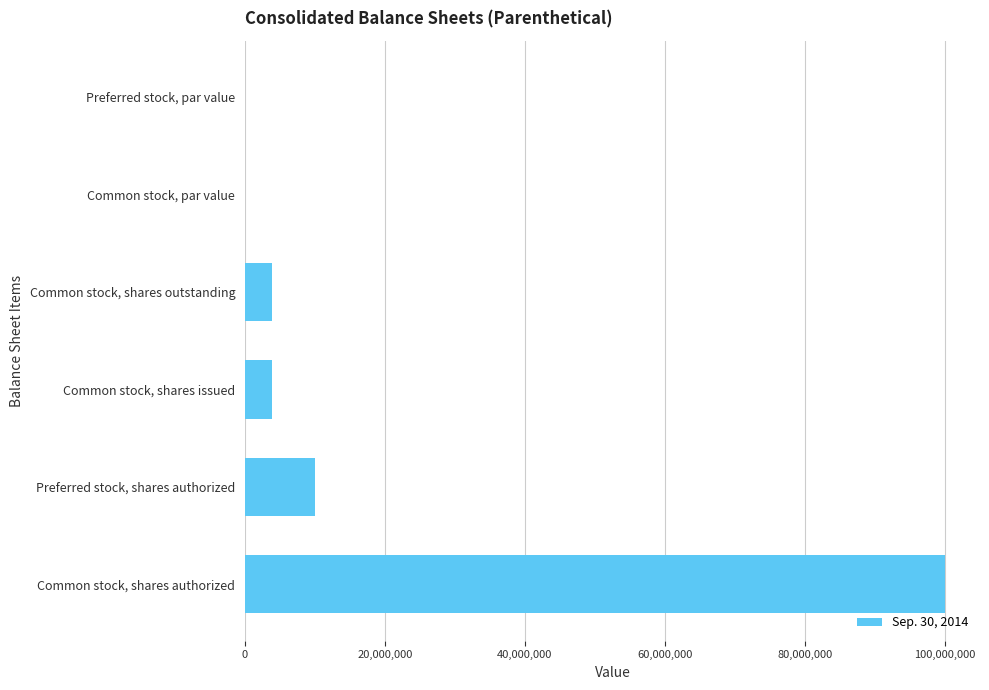

What is the sum of all values?

117829160.0